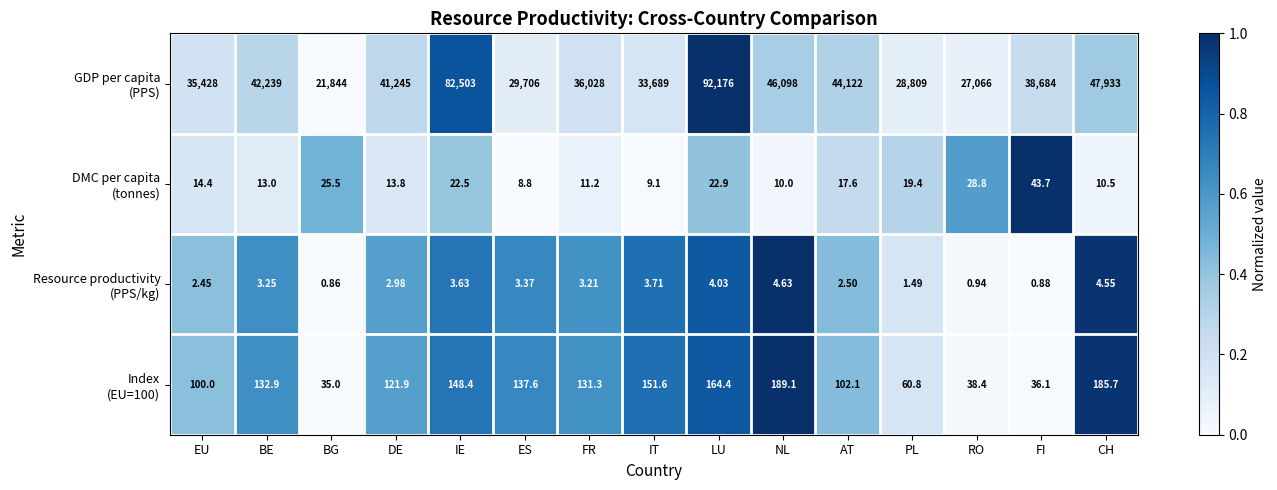

At which category does the chart reach its minimum across all series?

BG